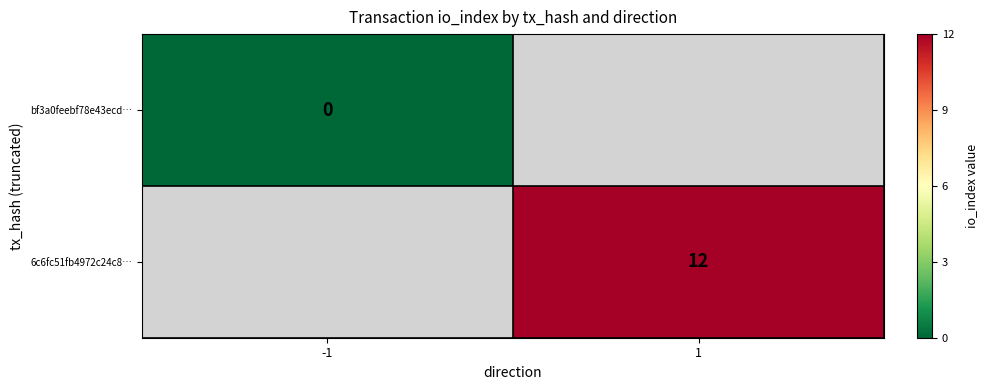

The 6c6fc51fb4972c24c8… series shows 6 at 1. True or false?

False